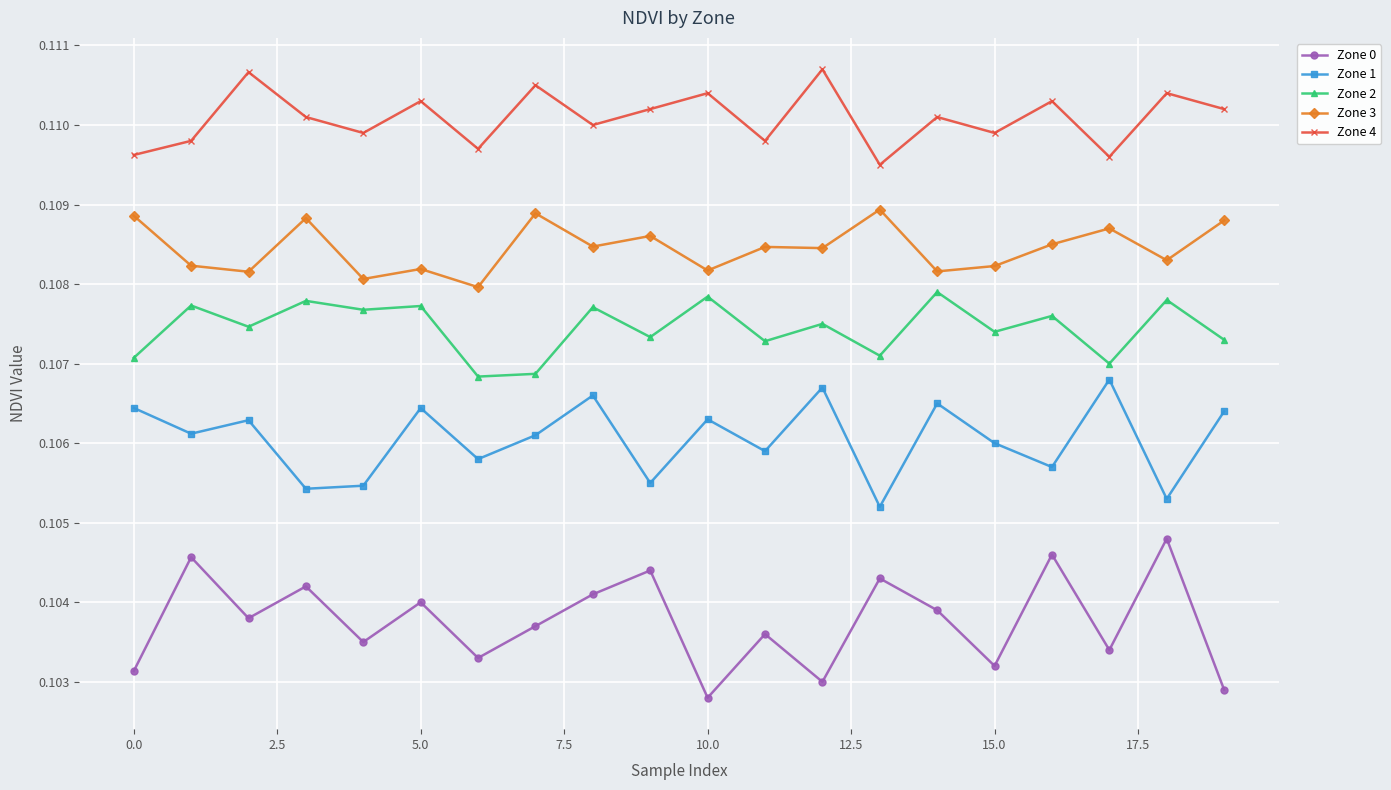

Count the number of data series in this chart.

5